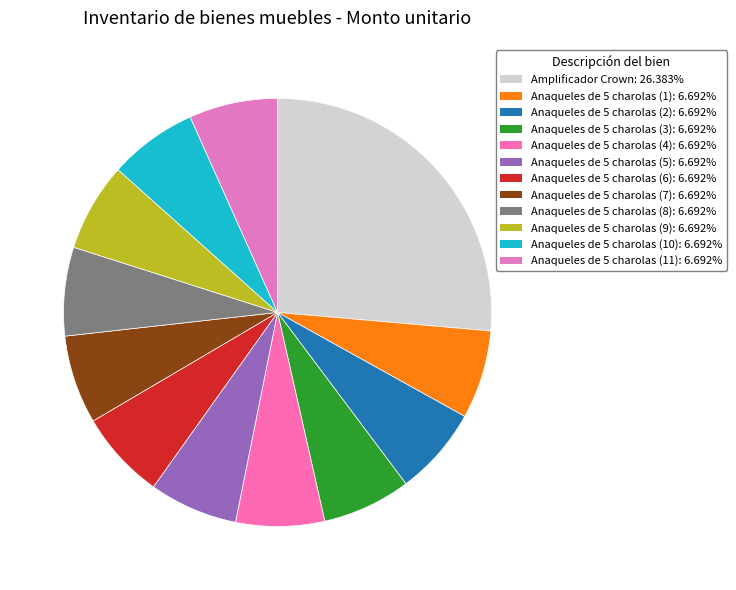

Is there any slice that represents more than half of the pie?

No